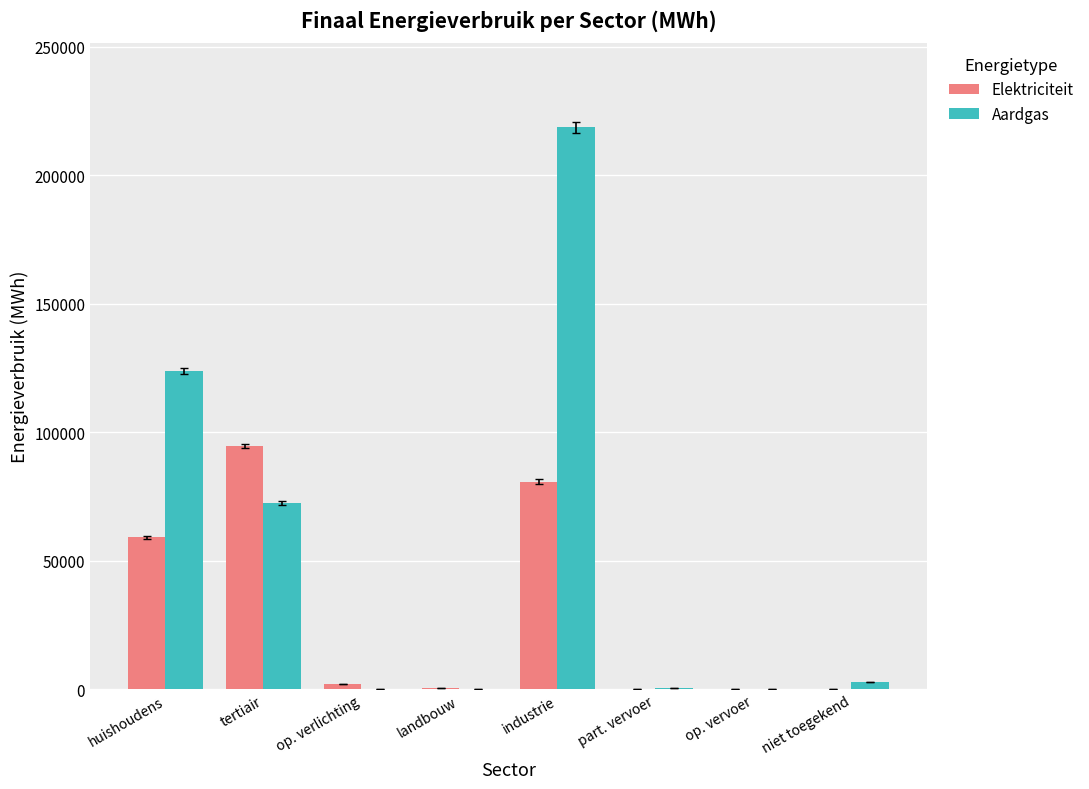

Does the chart contain stacked bars?

No